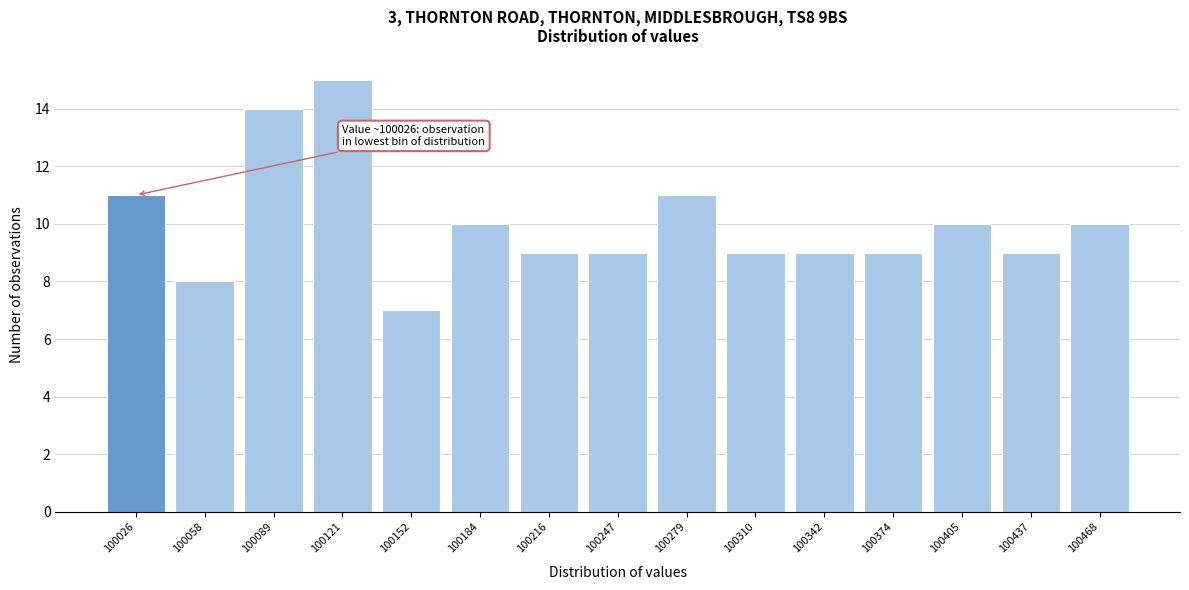

Reading right to left, extract all data points from this chart.

100468=10	100437=9	100405=10	100374=9	100342=9	100310=9	100279=11	100247=9	100216=9	100184=10	100152=7	100121=15	100089=14	100058=8	100026=11